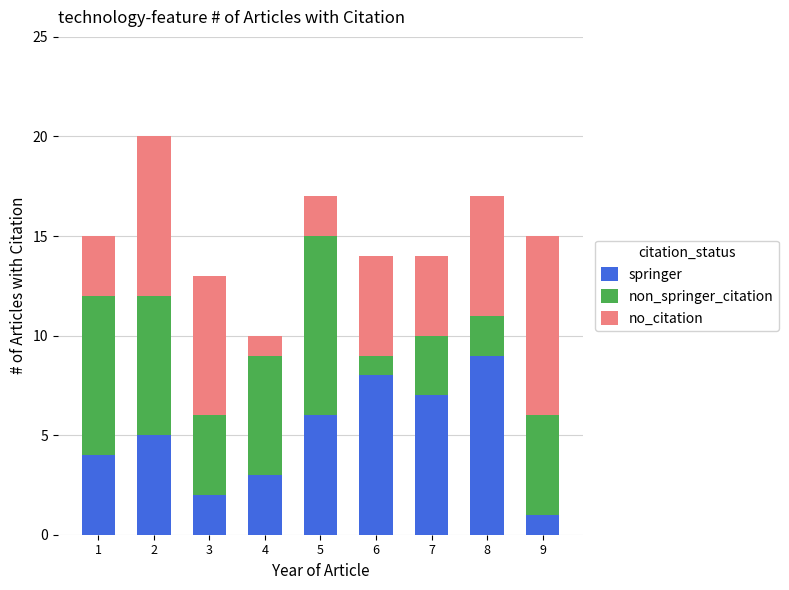

What is the total value across all series at 1?

15